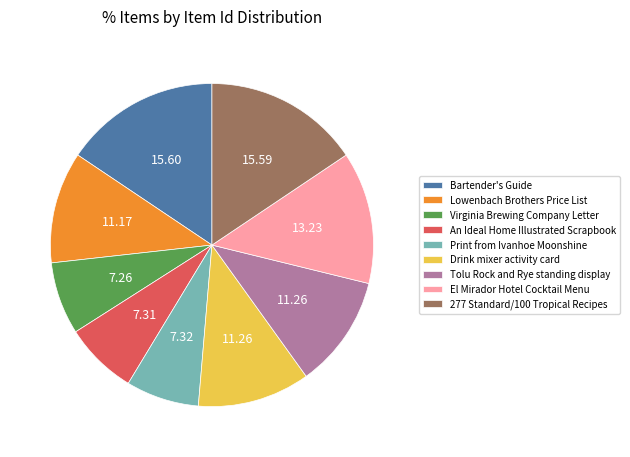

Combined, do Virginia Brewing Company Letter and Print from Ivanhoe Moonshine account for over 50%?

No